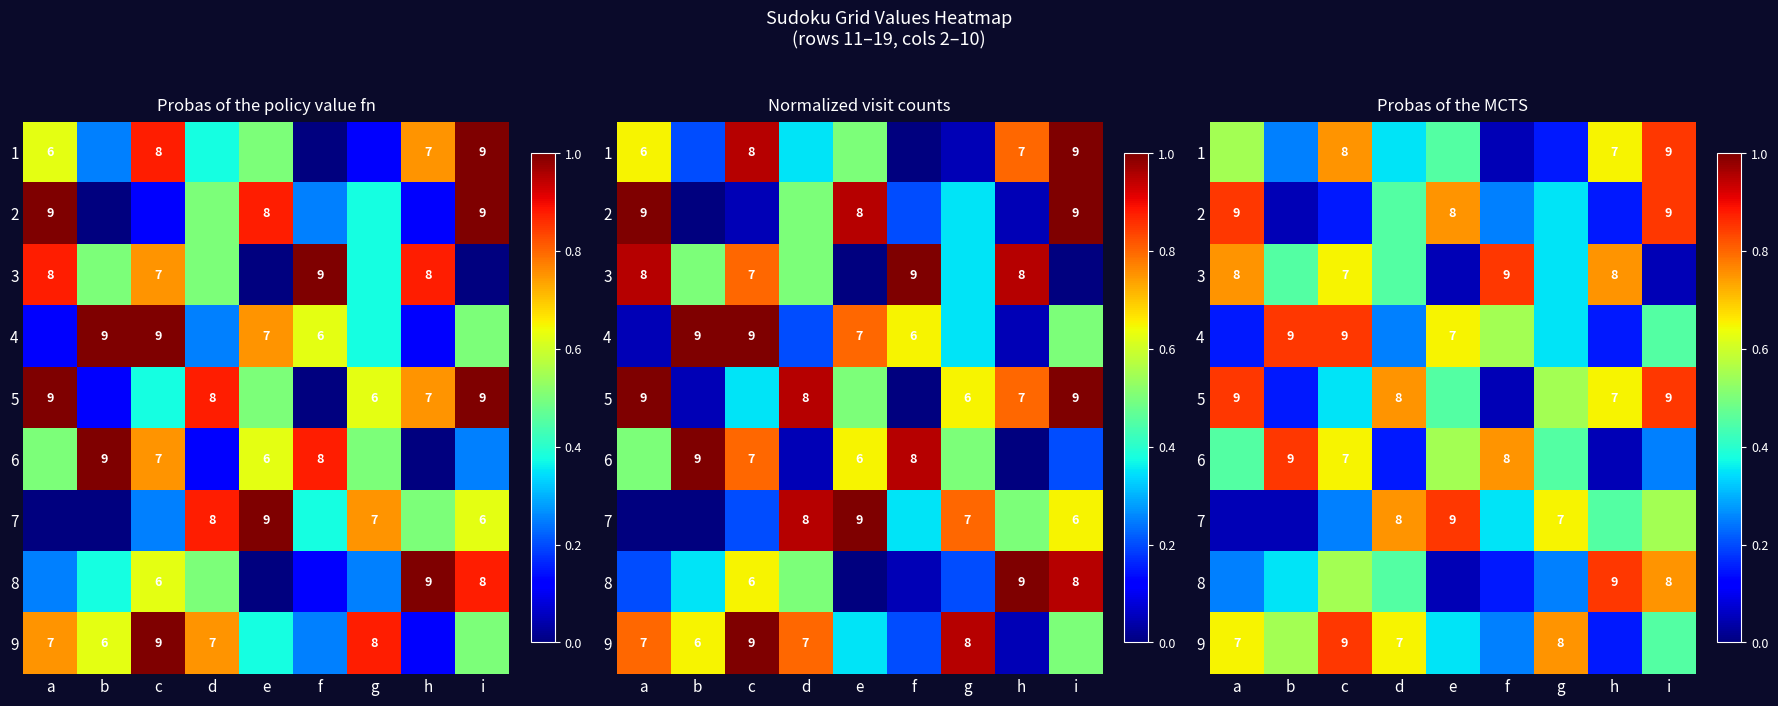

List the series in order of their peak value, lowest first.

1, 2, 3, 4, 5, 6, 7, 8, 9